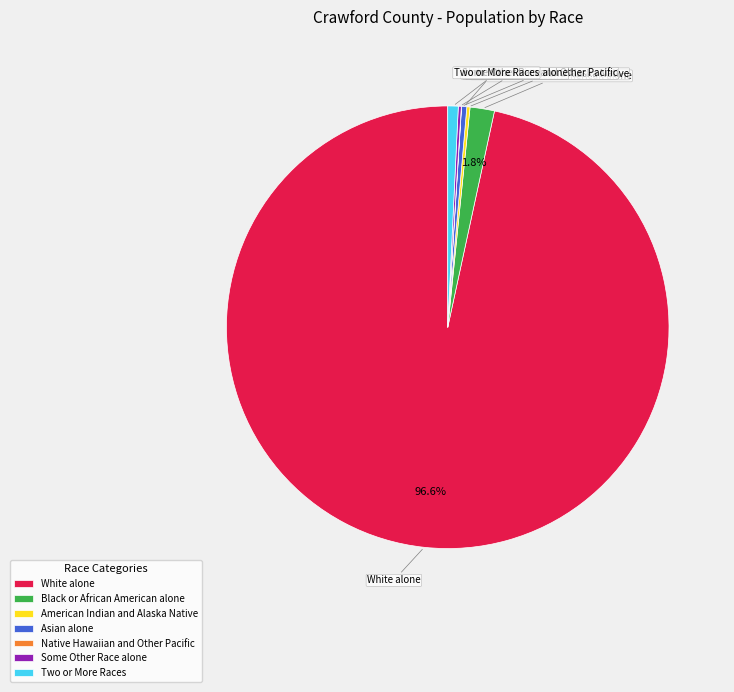

Is Two or More Races the majority of the pie?

No